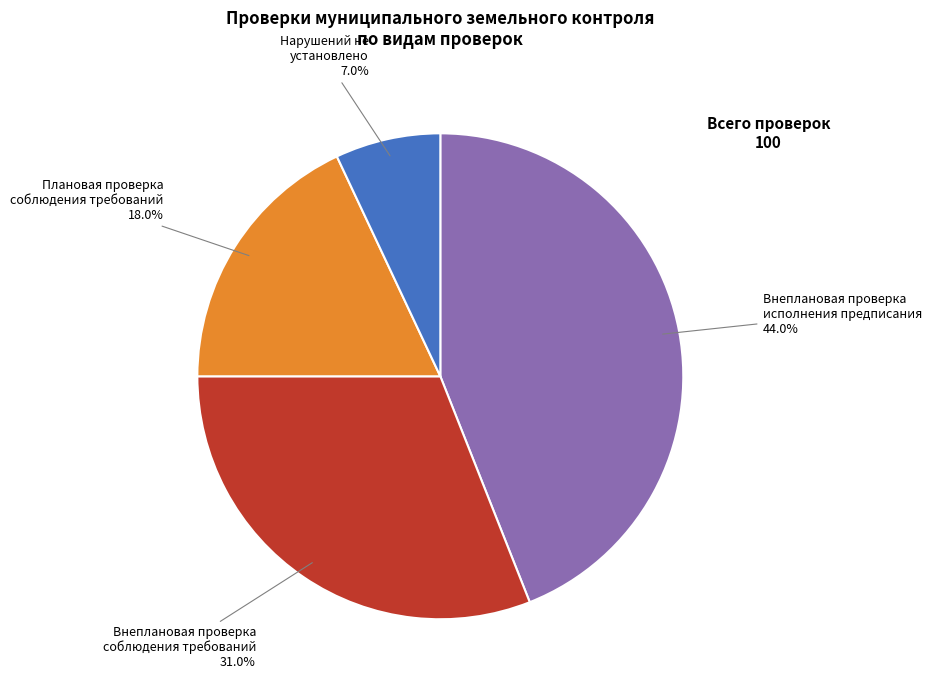

Is there any slice that represents more than half of the pie?

No